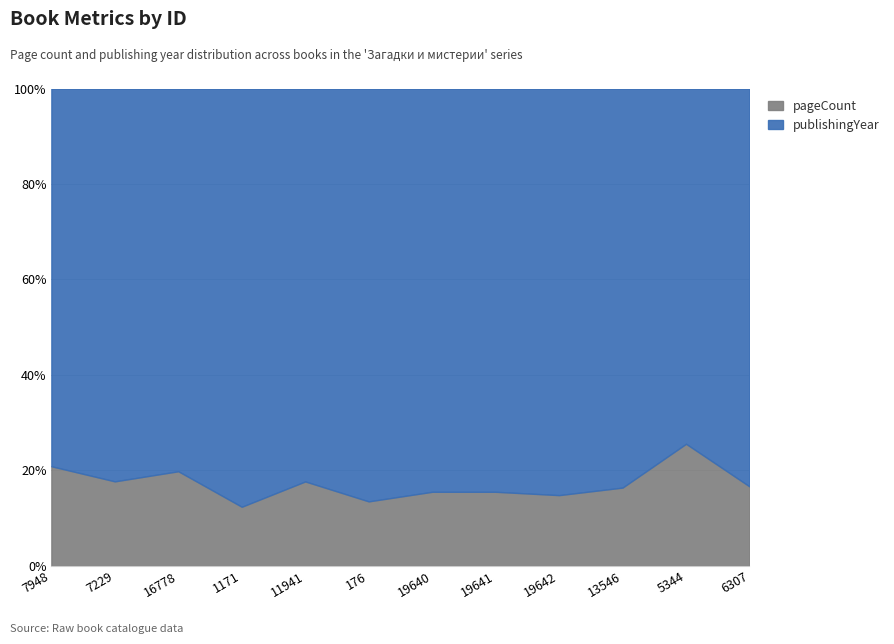

How many points are higher than both their immediate neighbors (excluding endpoints)?

3